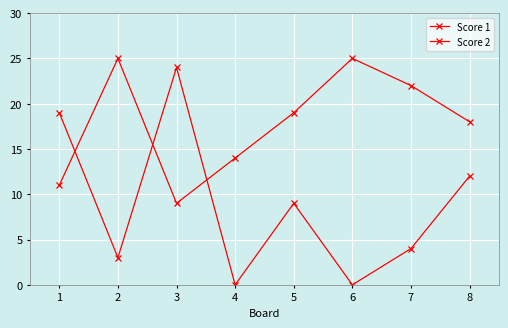

The Score 2 series shows 4 at 7. True or false?

True